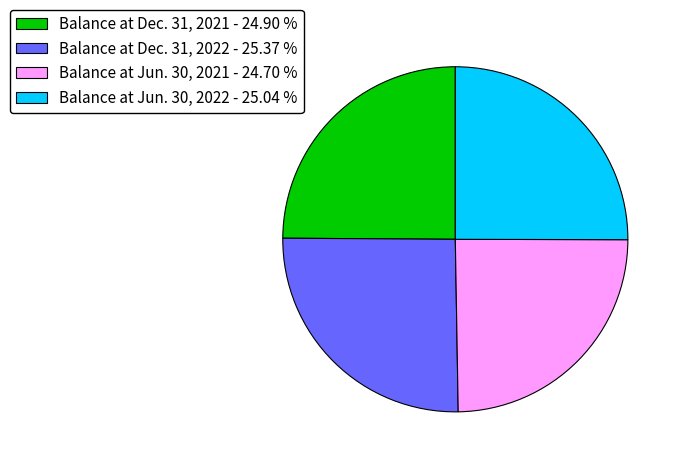

Between Balance at Jun. 30, 2021 and Balance at Dec. 31, 2022, which is larger?

Balance at Dec. 31, 2022